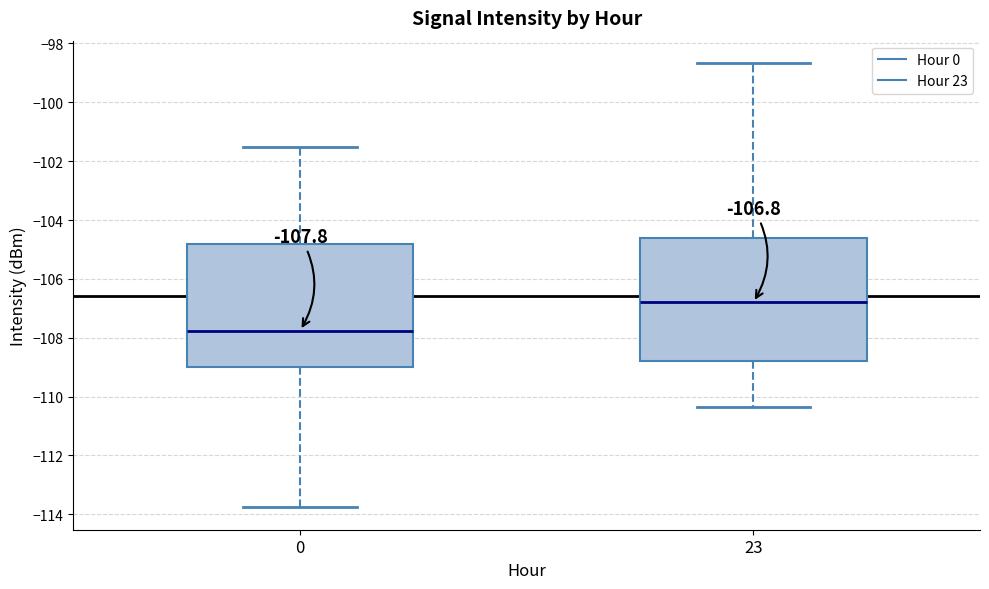

Which box has the lowest median line?

0